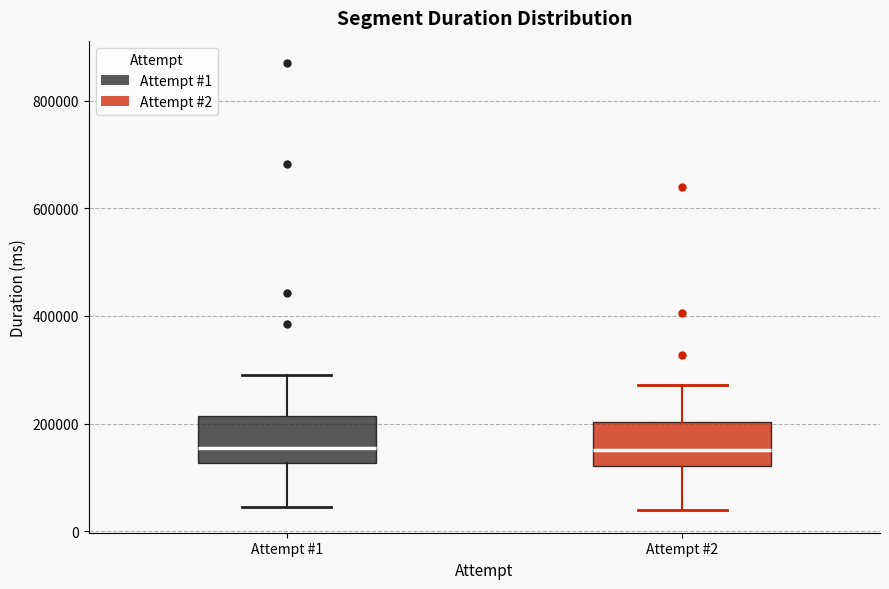

Reading left to right, transcribe this box plot: for each box, give where its median line is, the range the box spans, and where its two whiskers end, as read against the y-axis. The values are not printed on the chart, so give them approximately, as read against the axis.

Attempt #1: median 160000, box 120000 to 220000, whiskers 40000 to 300000
Attempt #2: median 160000, box 120000 to 200000, whiskers 40000 to 280000